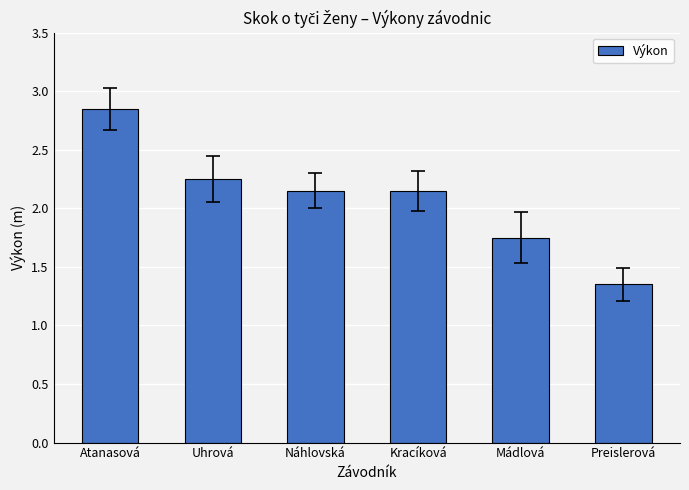

Which category has the lowest value across all series?

Preislerová